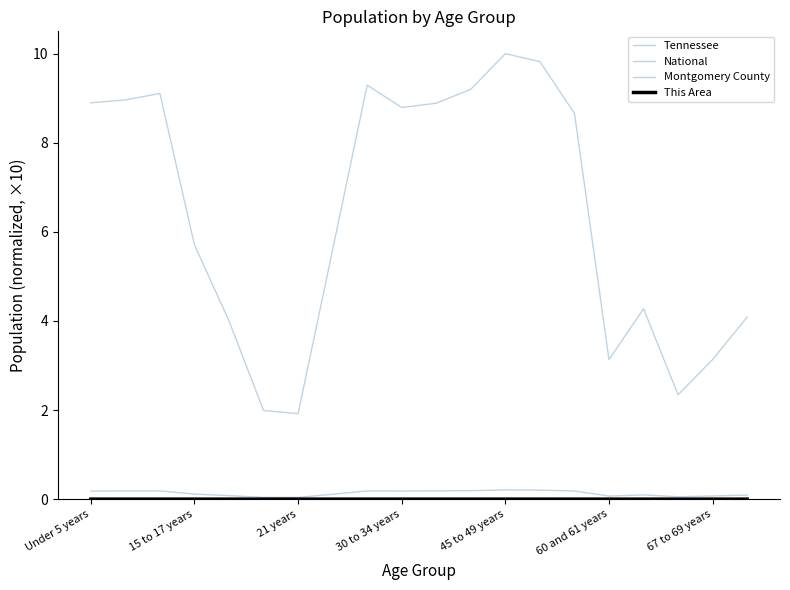

List the series in order of their peak value, highest first.

National, Tennessee, Montgomery County, This Area